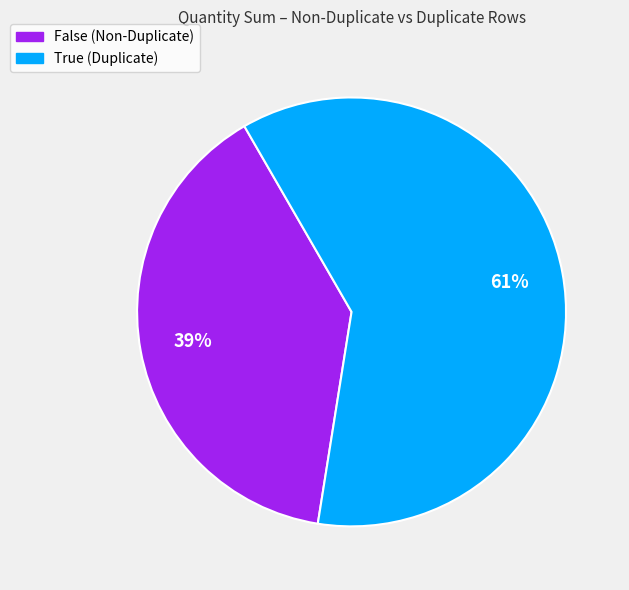

To the nearest percent, what is the average slice percentage?

50%